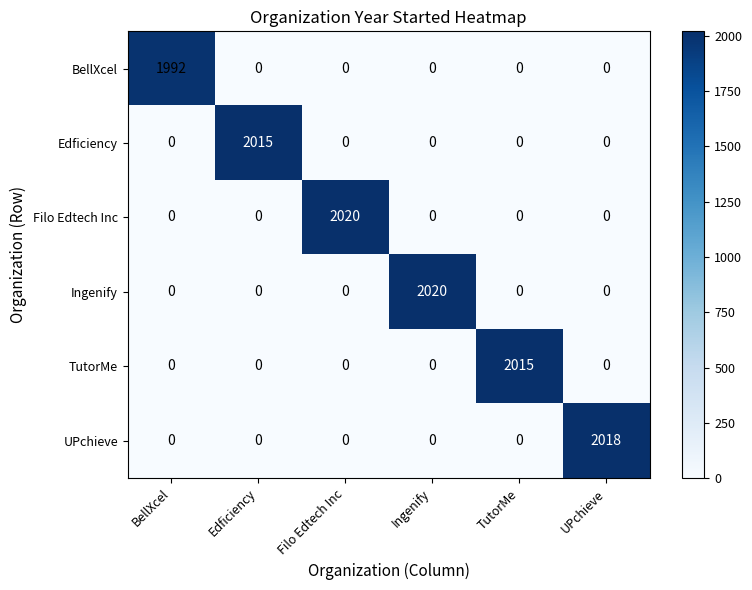

Which series changed the most between Filo Edtech Inc and UPchieve?

Filo Edtech Inc